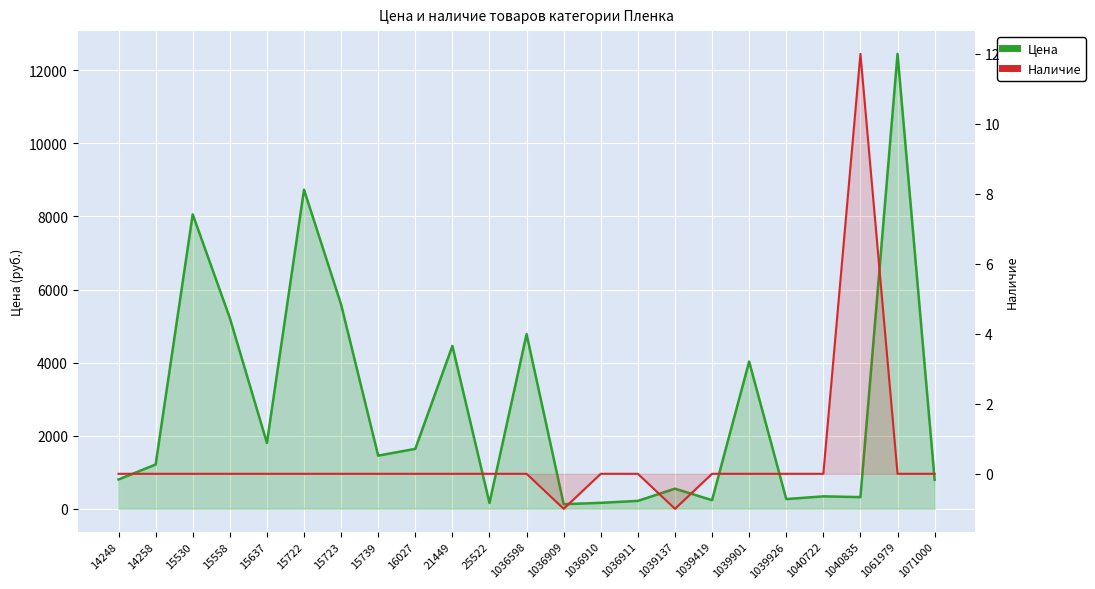

Where does the Наличие series first go above 0?

1040835